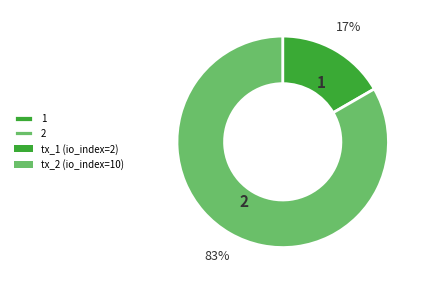

Is there any slice that represents more than half of the pie?

Yes